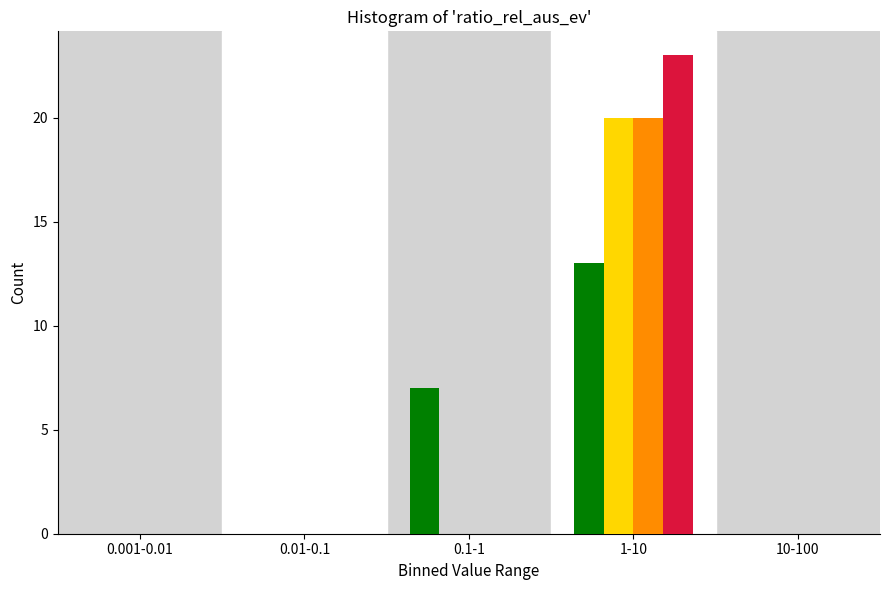

At which category does the chart reach its peak across all series?

1-10